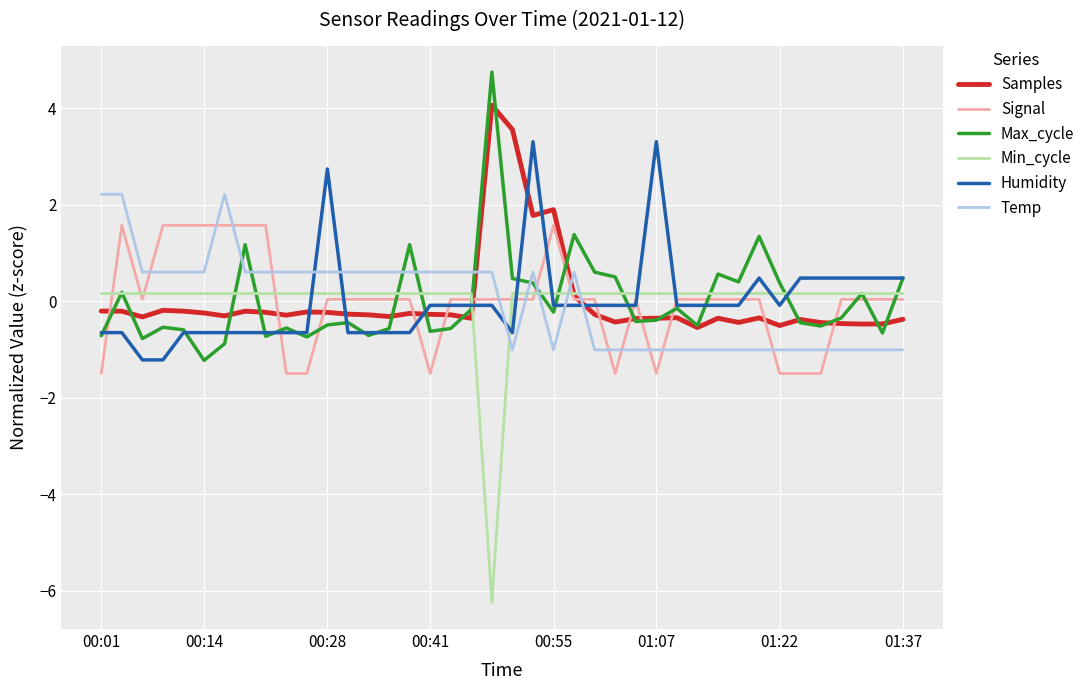

What is the difference between the second highest and second lowest values in the Humidity series?

4.5